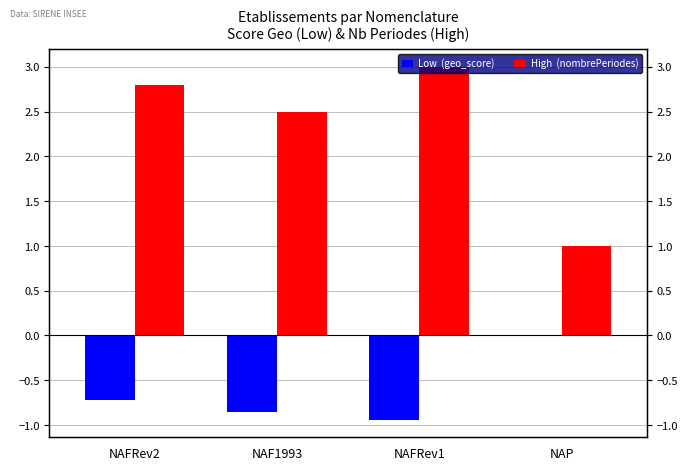

Are the bars horizontal?

No